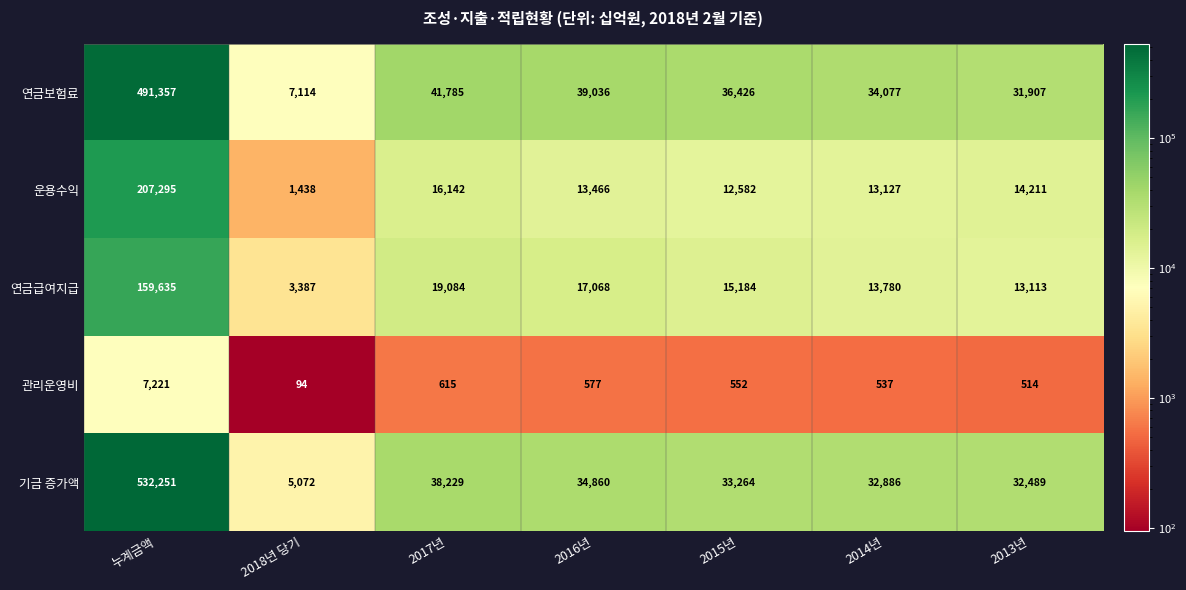

How many distinct data groups are displayed?

5